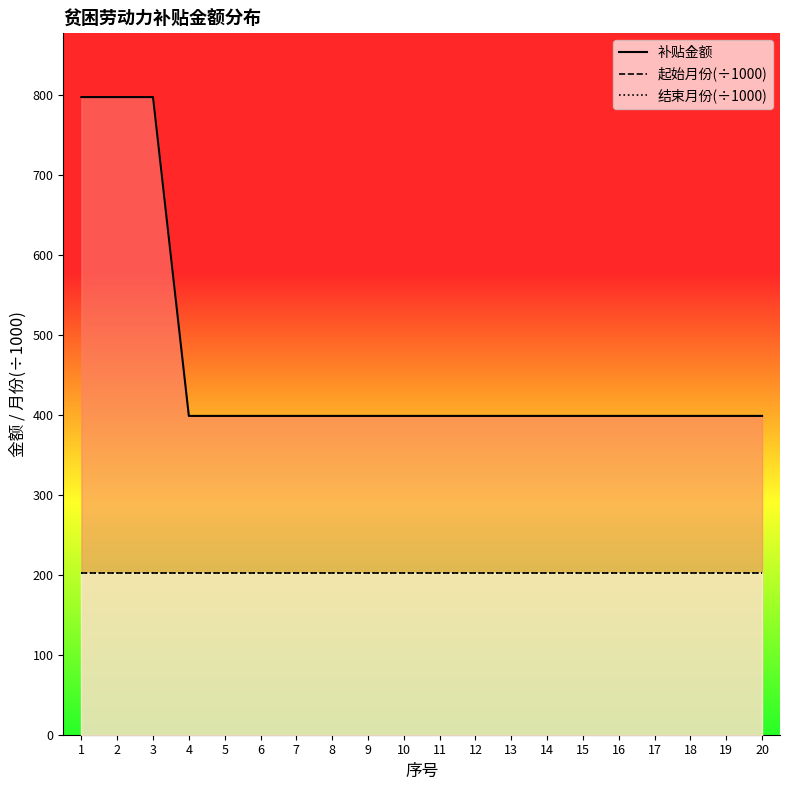

What is the sum of all 结束月份(÷1000) values?

4040.2